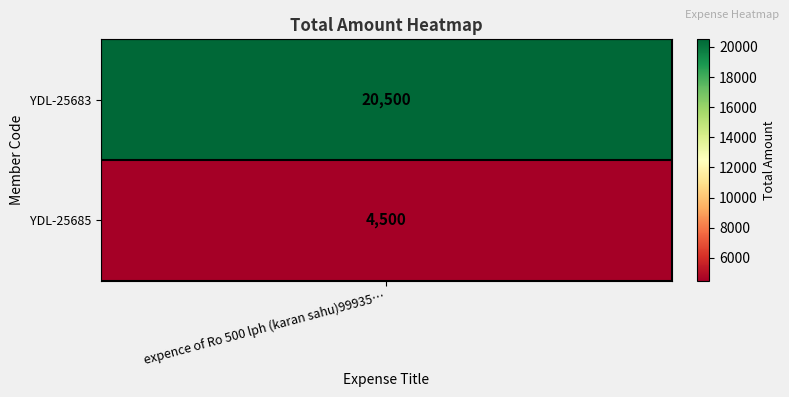

What is the greatest value displayed?

20500